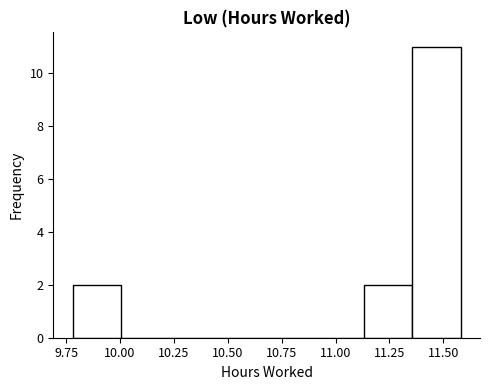

What is the height of the bar covering 11.355 to 11.580 on the x-axis? Neither the bar edges nor the heights are printed on the chart, so give them approximately, as read against the axes.

11